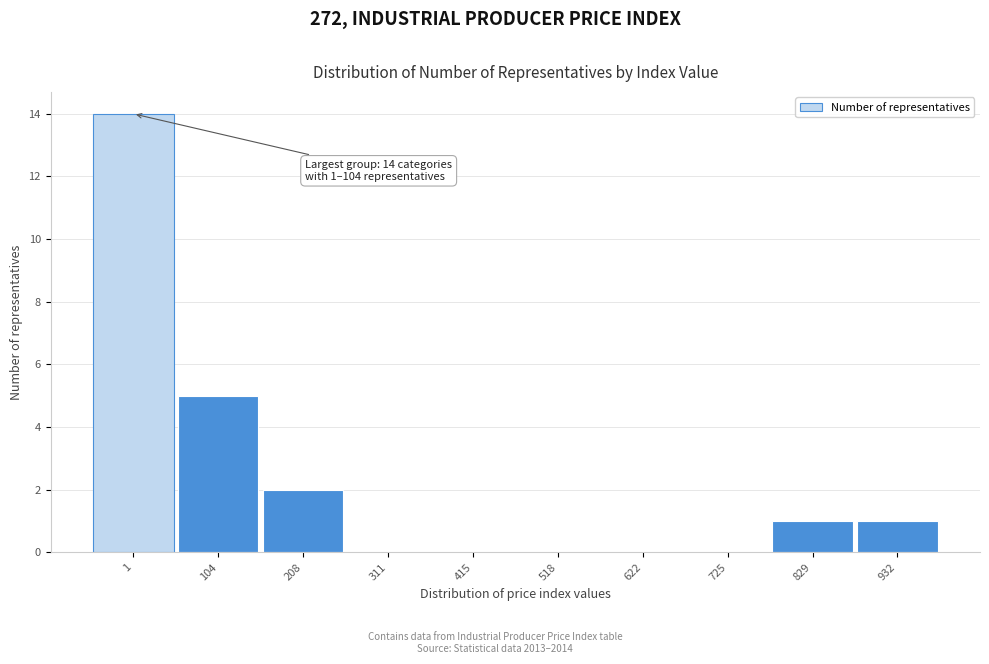

Reading left to right, extract all data points from this chart.

1=14	104=5	208=2	311=0	415=0	518=0	622=0	725=0	829=1	932=1